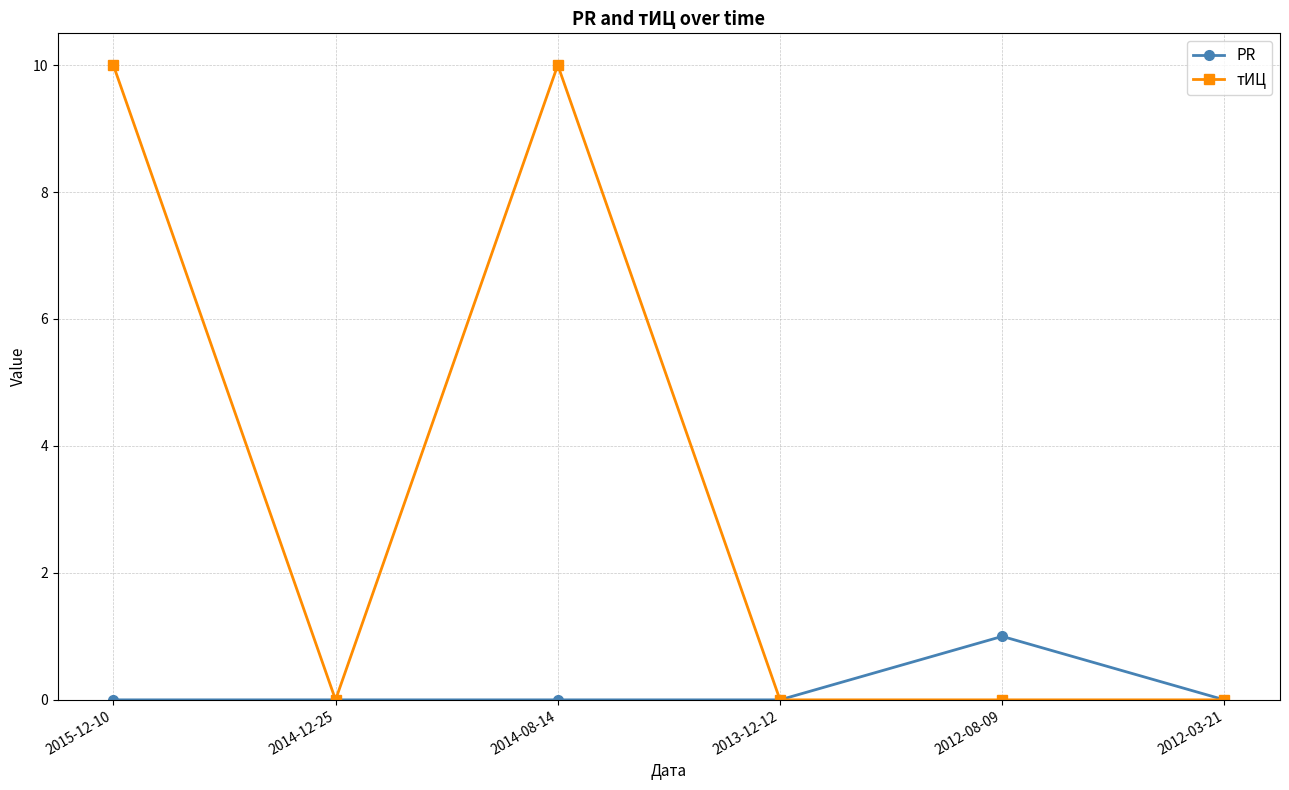

What is the maximum value for тИЦ?

10